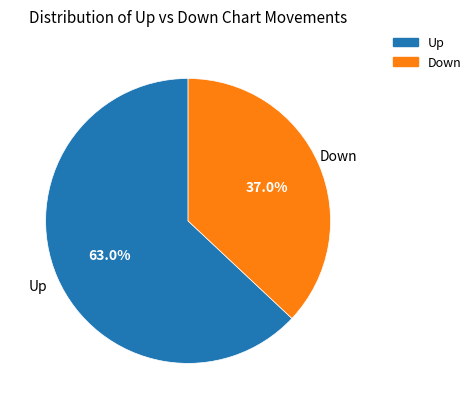

To the nearest percent, what is the average slice percentage?

50%